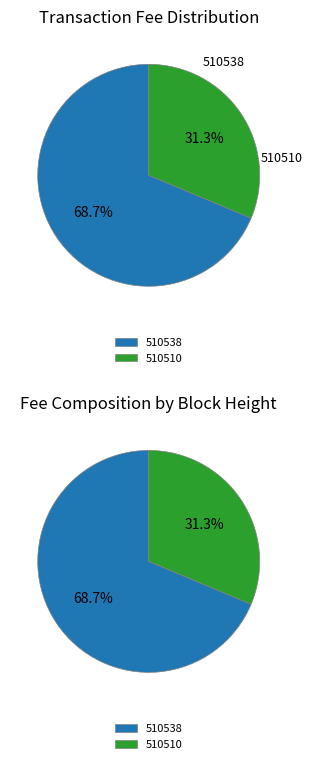

Rank the categories by value from highest to lowest.

510538, 510510